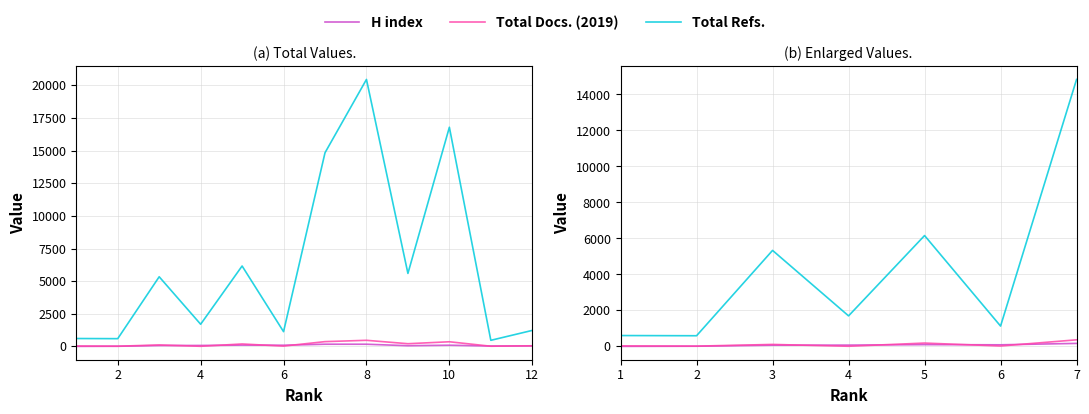

What is the average value of the Total Refs. series?

4337